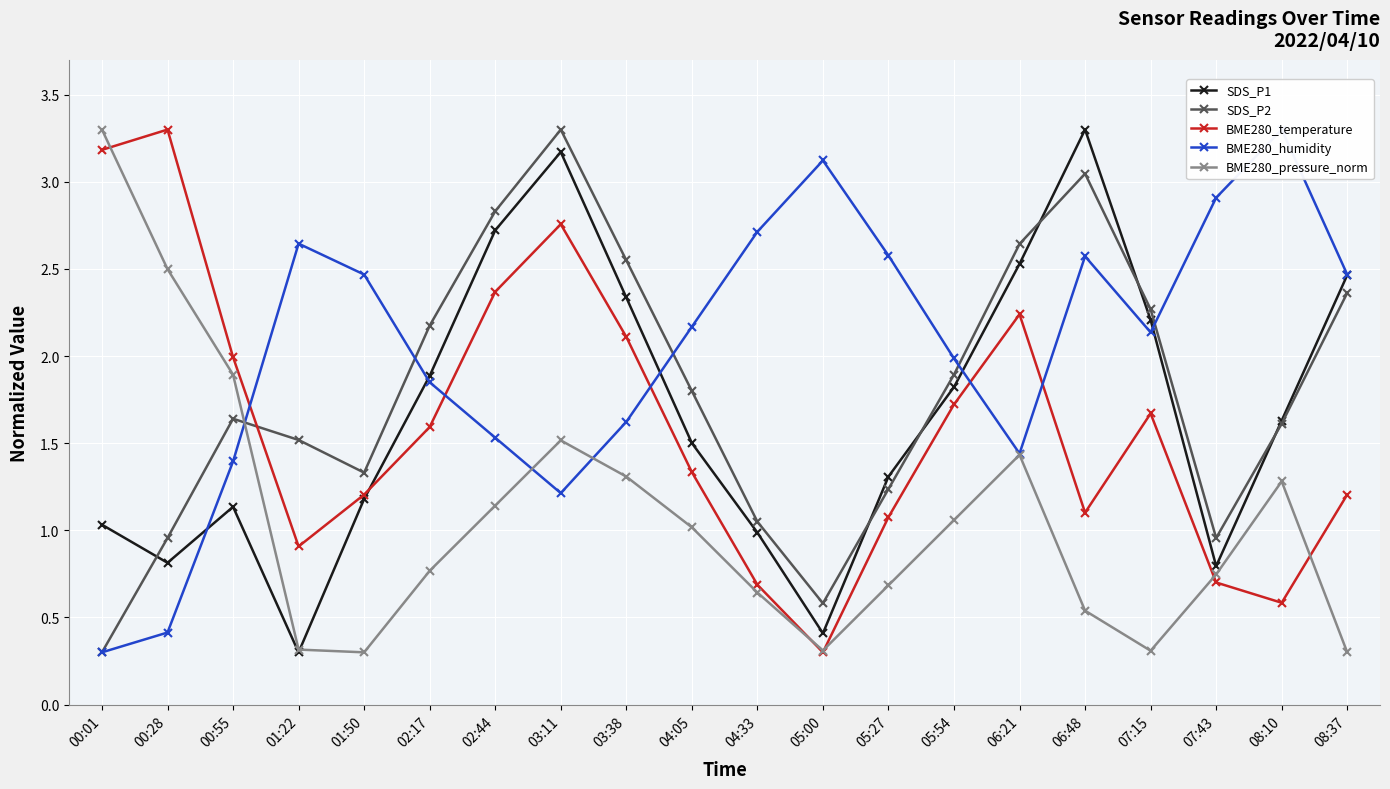

What are all the series names shown in the legend?

SDS_P1, SDS_P2, BME280_temperature, BME280_humidity, BME280_pressure_norm